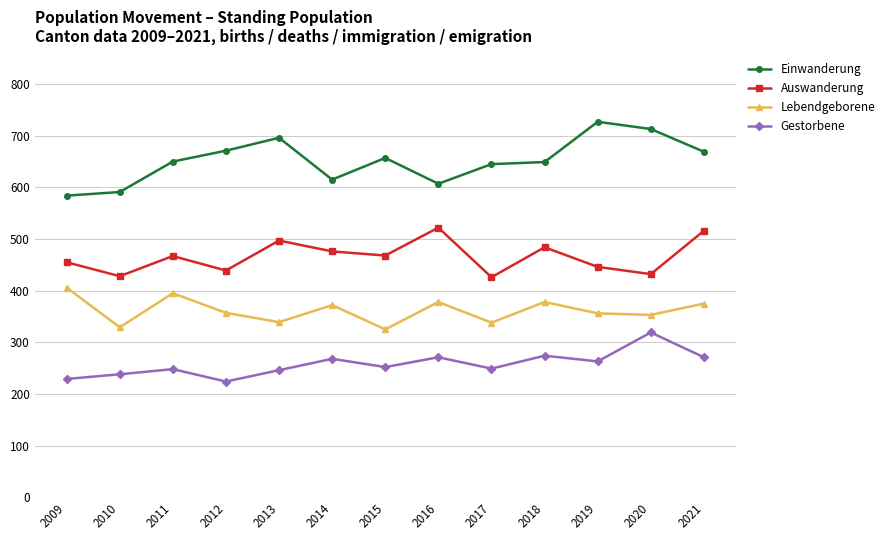

What is the average value of the Auswanderung series?

466